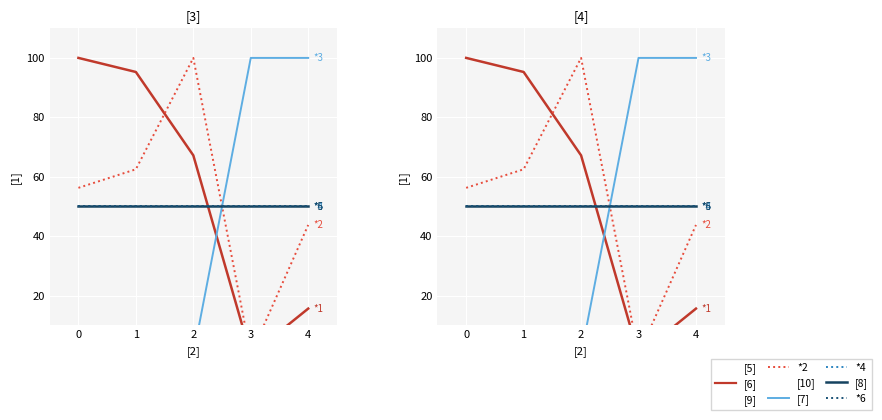

Is it true that *3 equals 0.0 at 2?

True